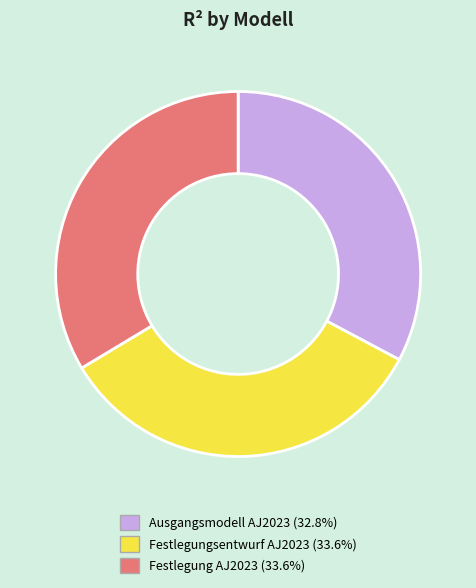

Do Ausgangsmodell AJ2023 (32.8%) and Festlegungsentwurf AJ2023 (33.6%) together represent more than half of the pie?

Yes